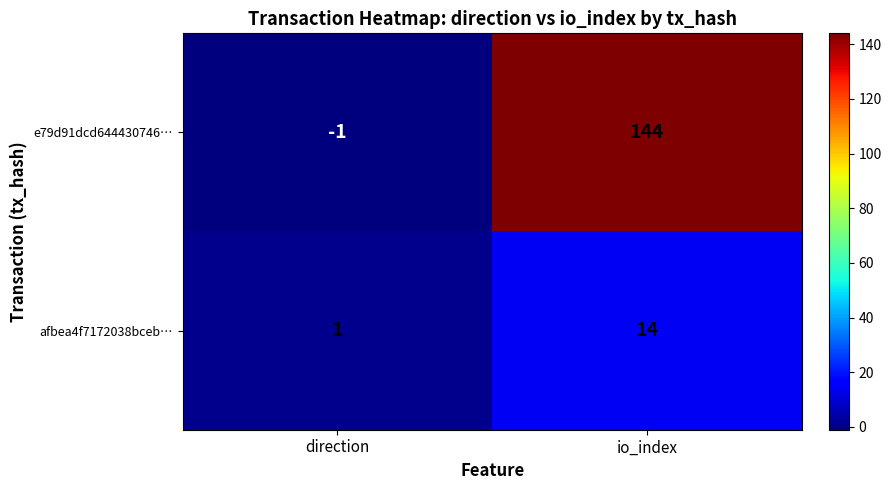

At which label is afbea4f7172038bceb… closest to 7?

direction